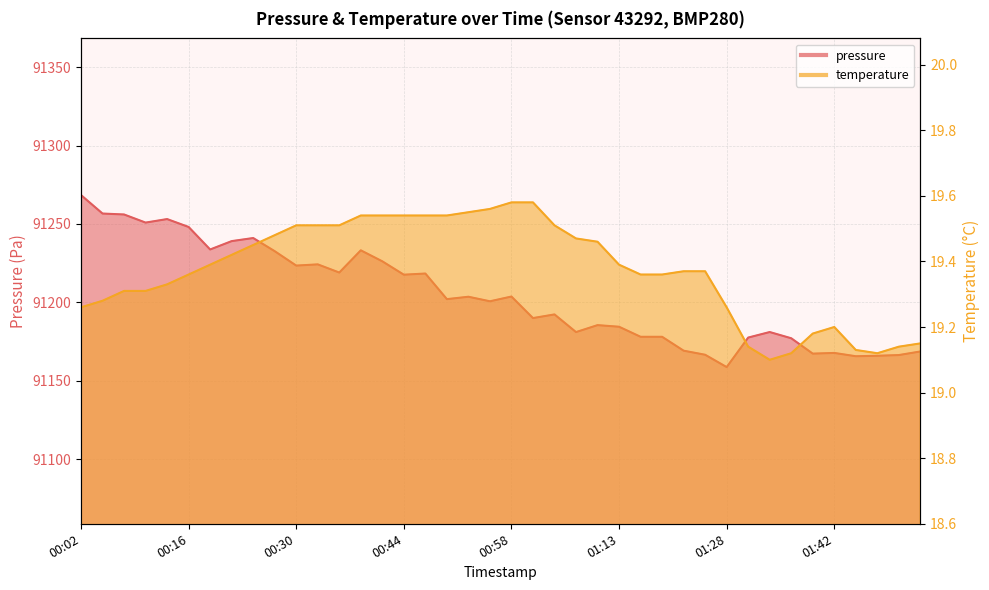

At which label is pressure closest to 91213?

00:44